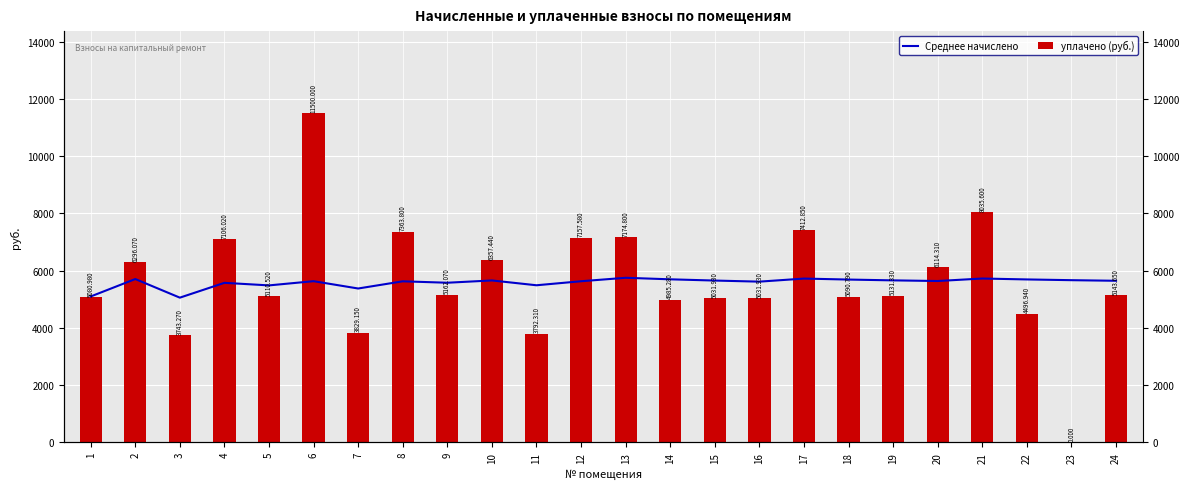

Which series has the largest total across all categories?

уплачено (руб.)